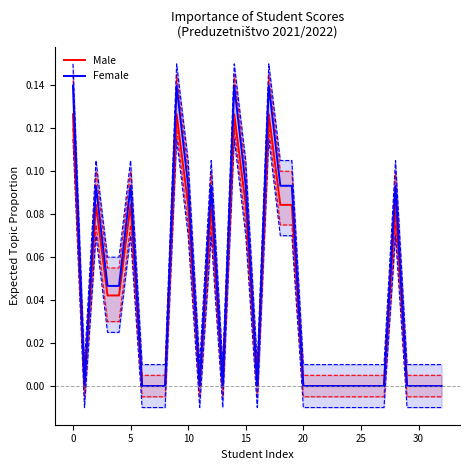

Between 15 and 19, which is larger?

15